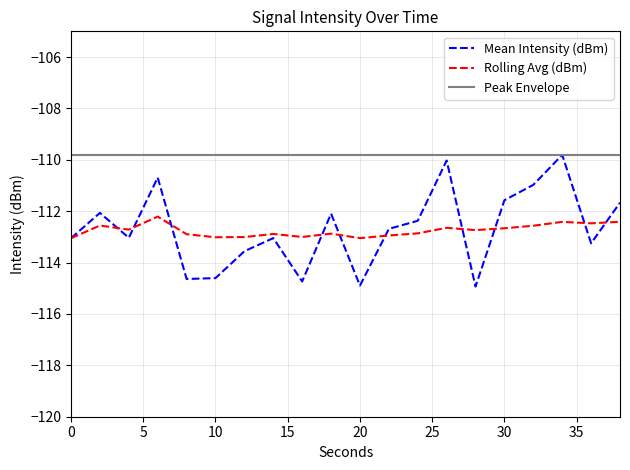

True or false: Rolling Avg (dBm) and Peak Envelope cross at least once.

False